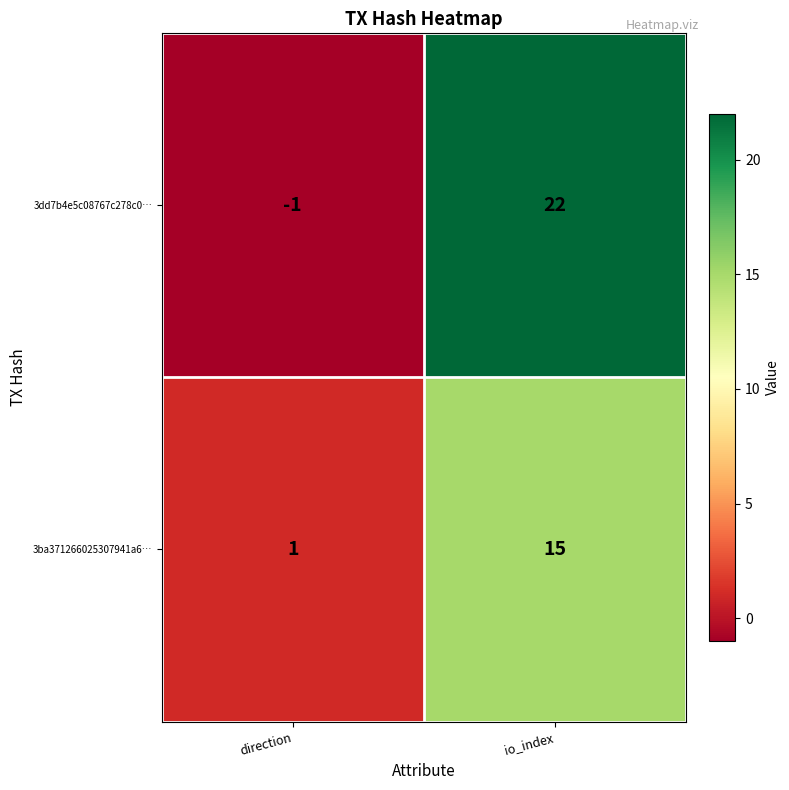

What is the difference between the 3dd7b4e5c08767c278c0… values at io_index and direction?

23